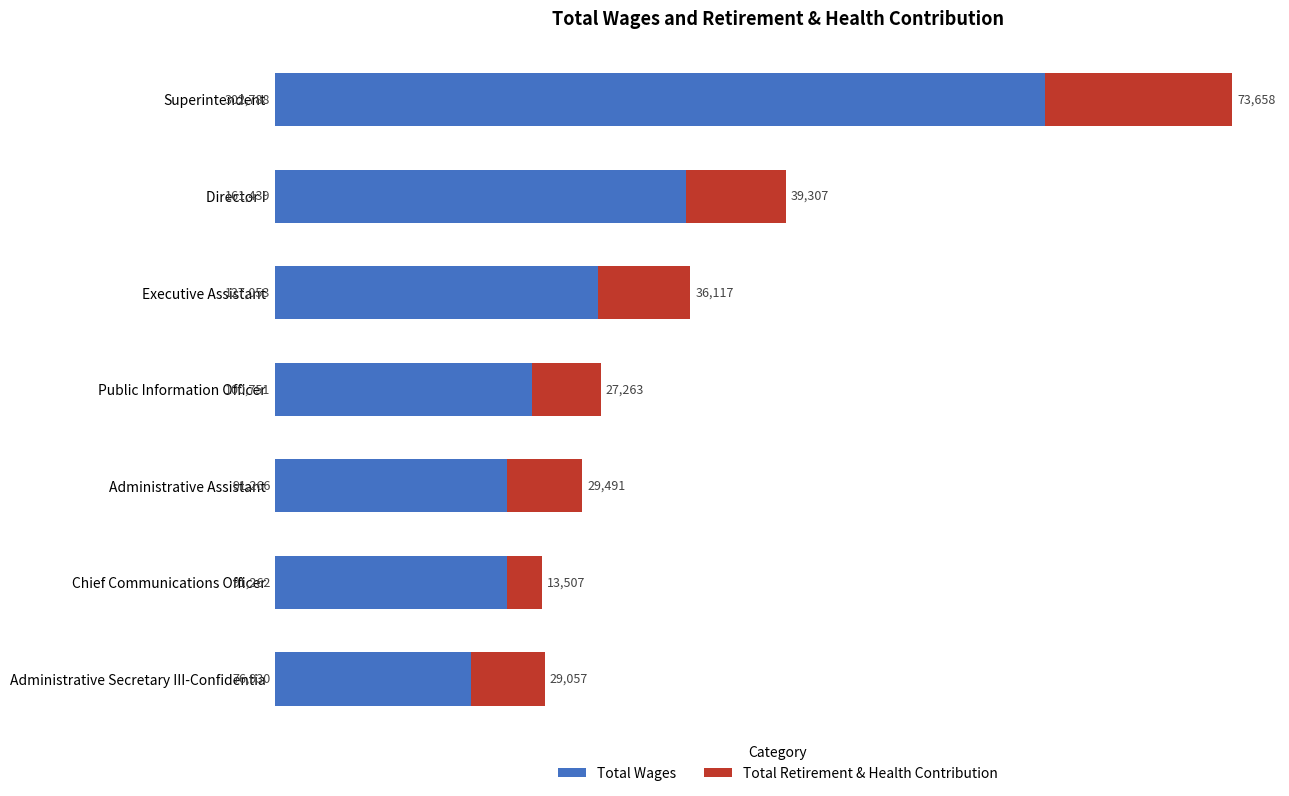

True or false: Total Wages has a value of 76930 at Administrative Secretary III-Confidentia.

True